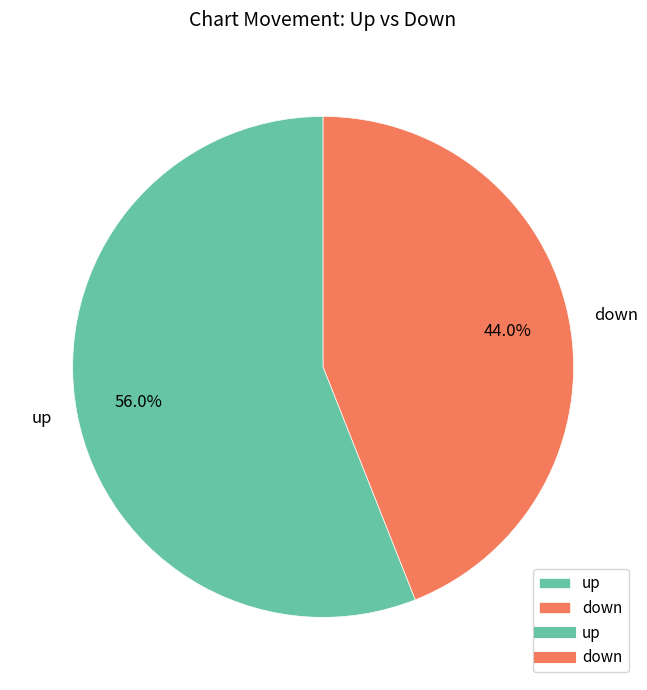

Which slice is the smallest?

down